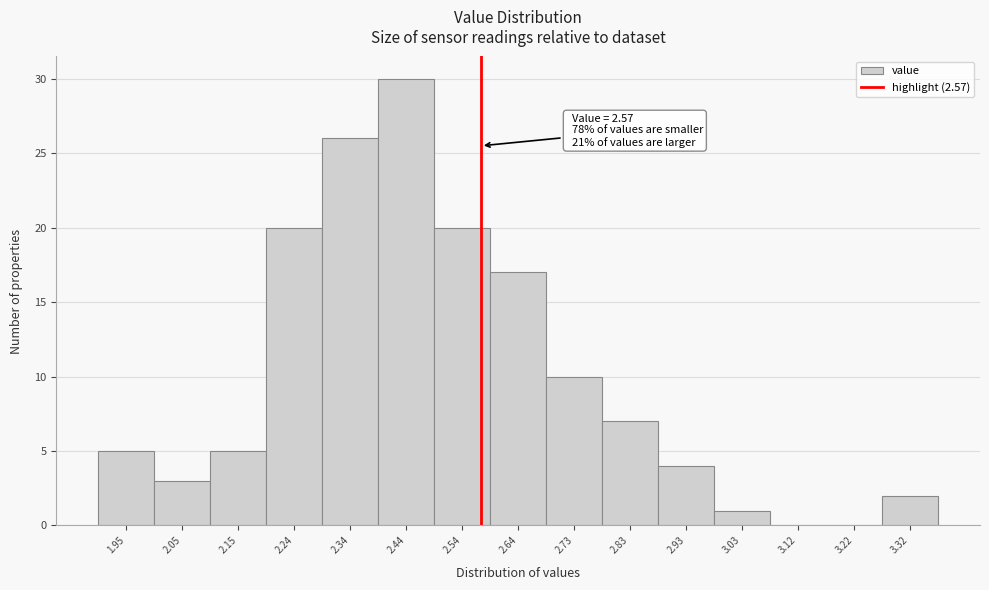

Over which range of the x-axis is the bar tallest?

2.390 to 2.488